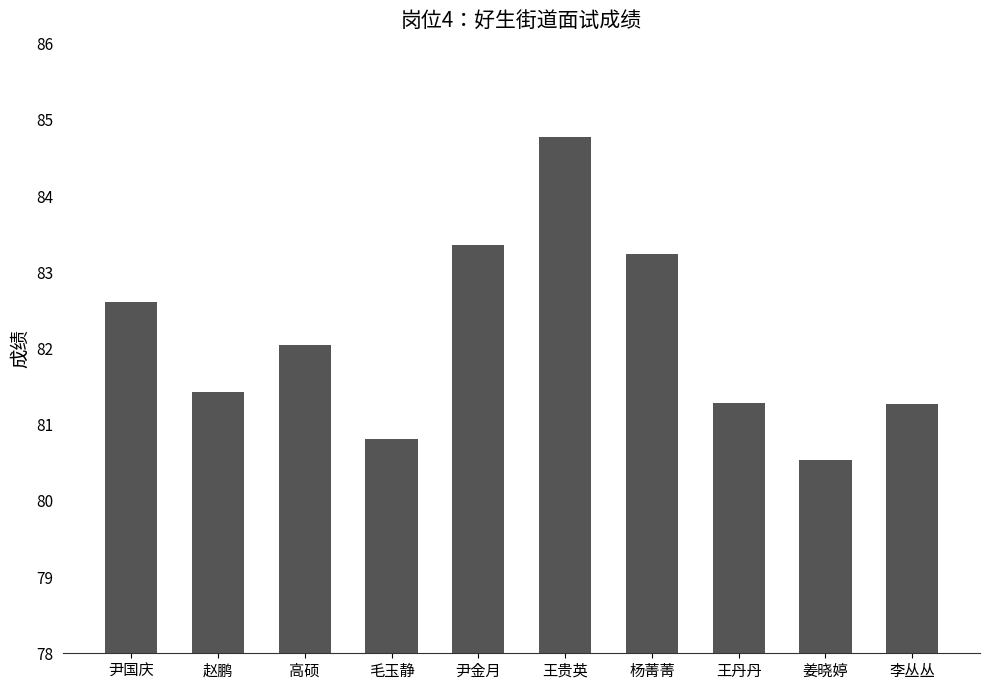

The value at 尹金月 is 141.4. True or false?

False